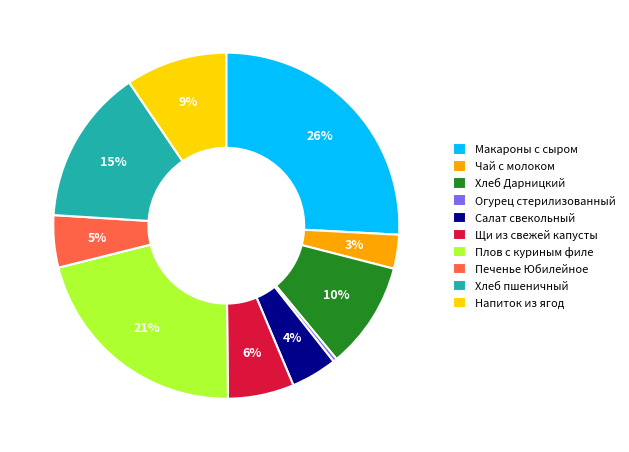

To the nearest percent, what is the average slice percentage?

10%